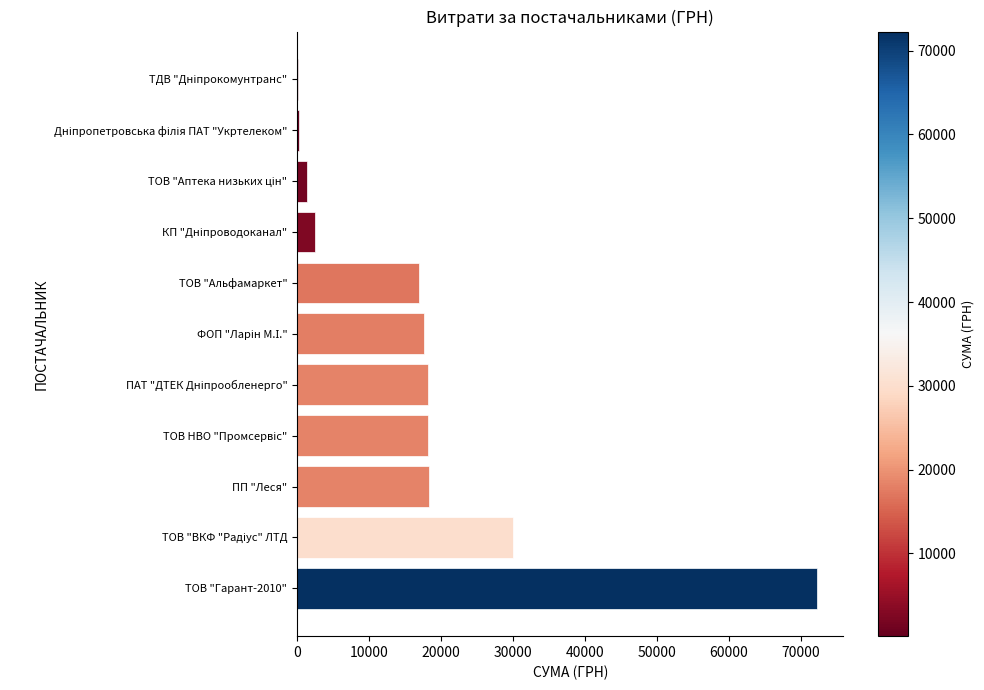

What is the maximum value shown in the chart?

72268.3